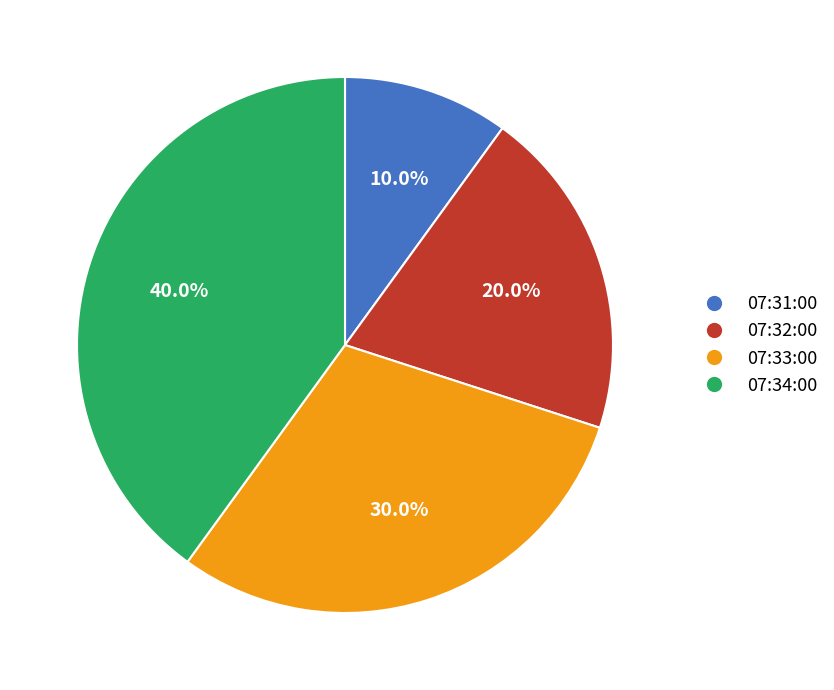

Which category has the biggest portion of the pie?

07:34:00